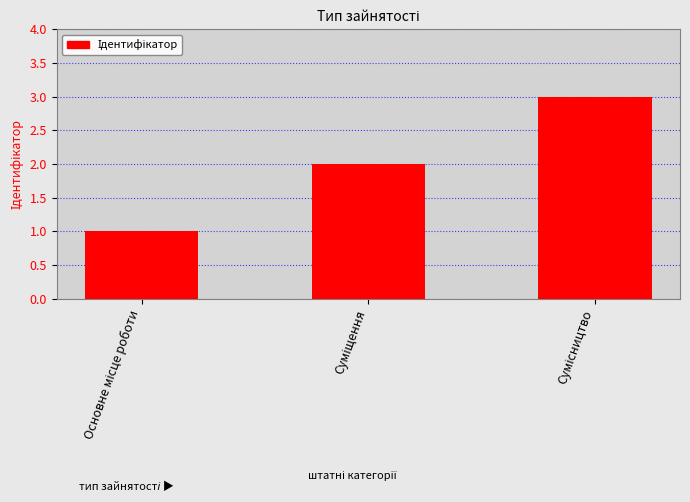

Reading left to right, transcribe all the data shown in this chart.

1	2	3